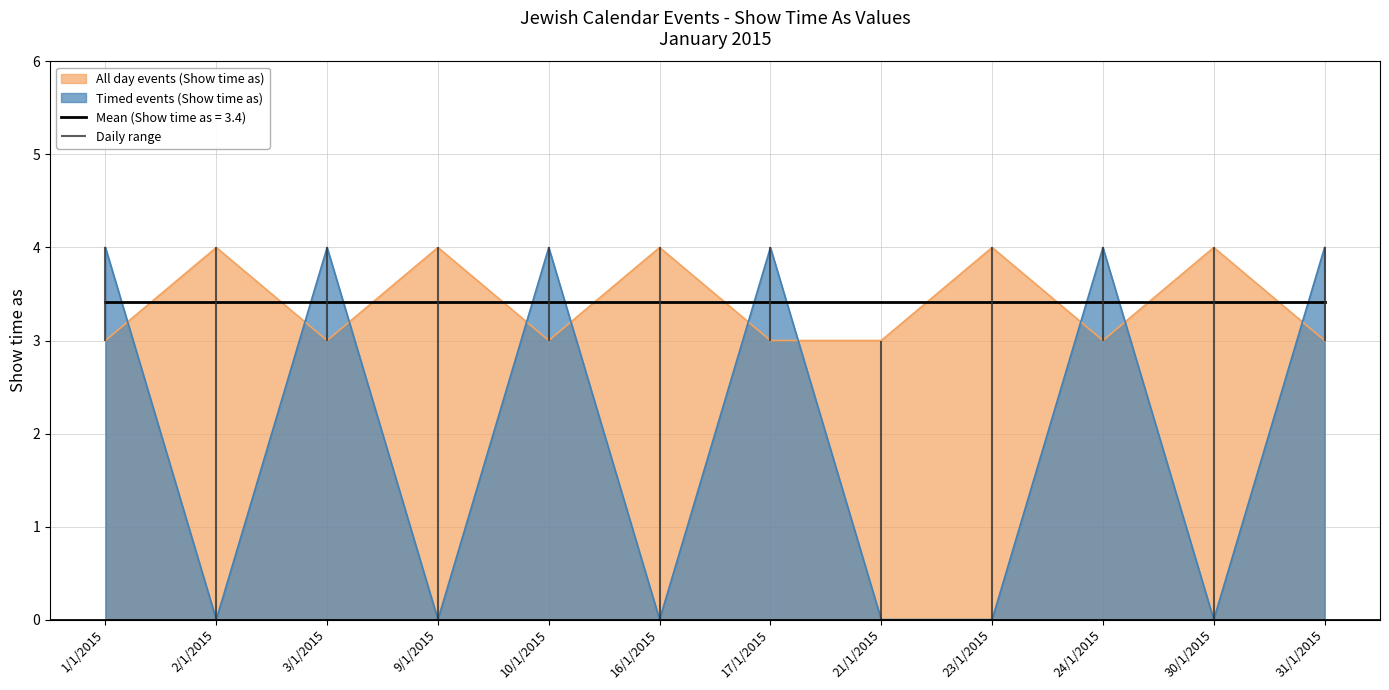

How many times do All day events (Show time as) and Timed events (Show time as) cross each other?

10